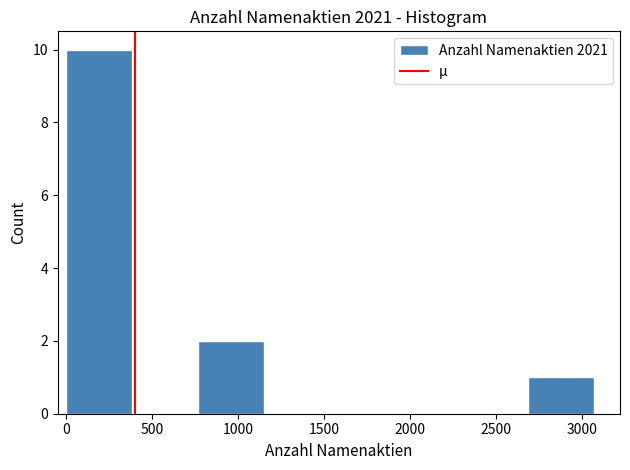

What is the height of the bar covering 2700 to 3050 on the x-axis? Neither the bar edges nor the heights are printed on the chart, so give them approximately, as read against the axes.

1